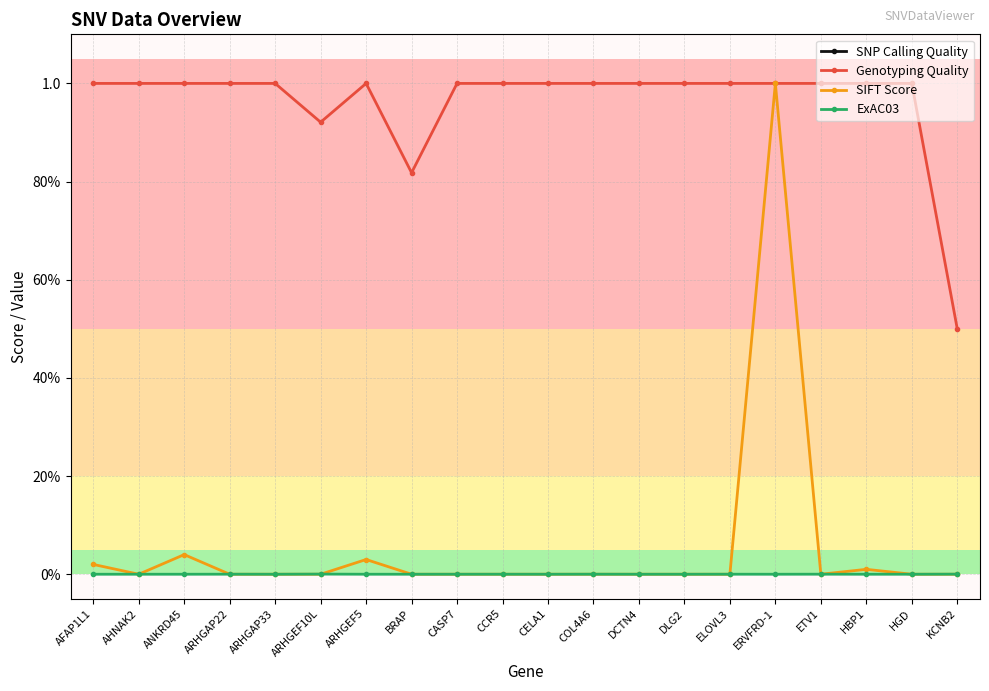

What position from the right is DLG2?

7